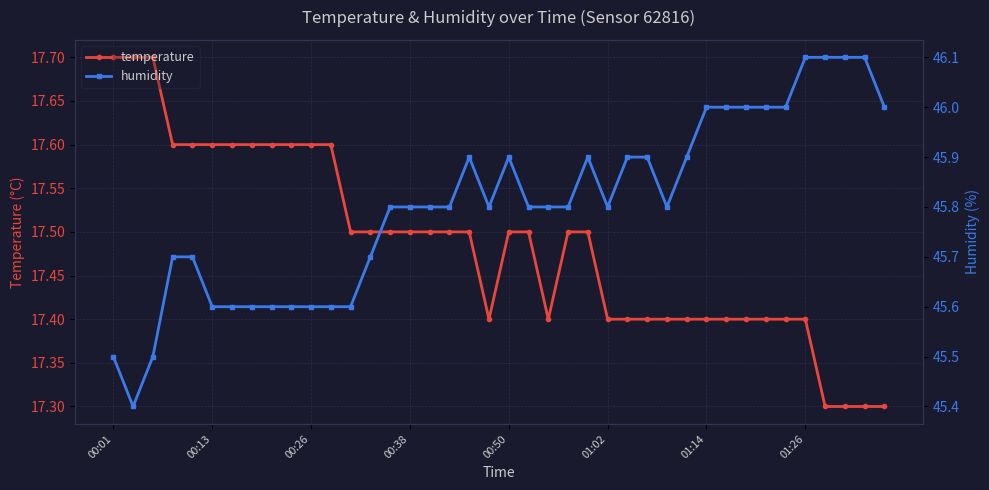

At which label is temperature closest to 17?

36